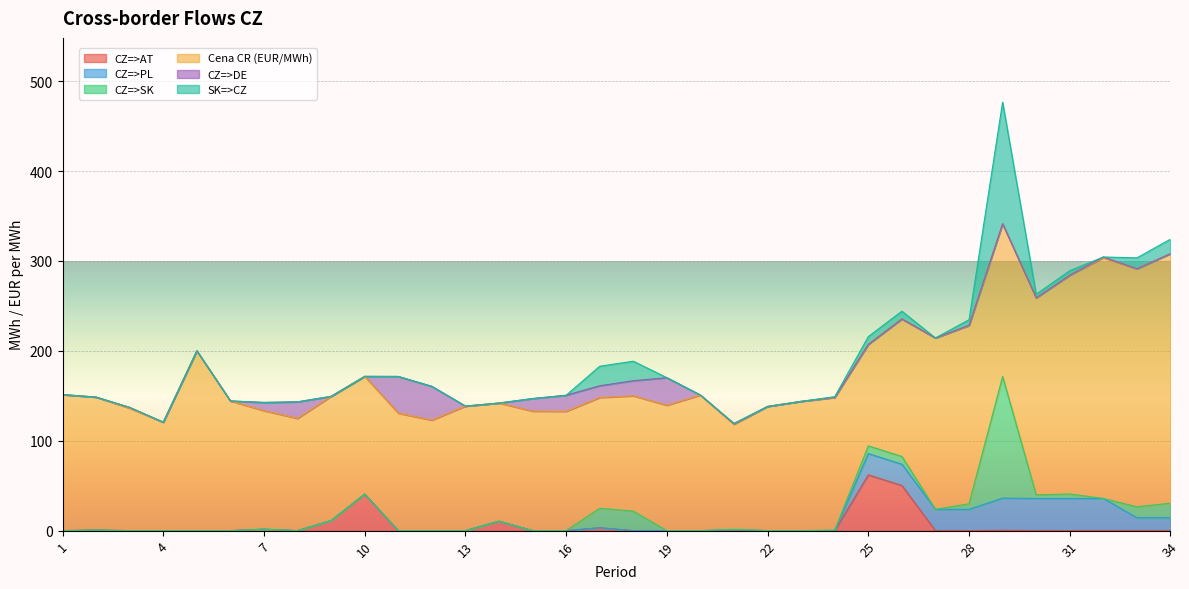

What is the greatest value displayed?

277.6